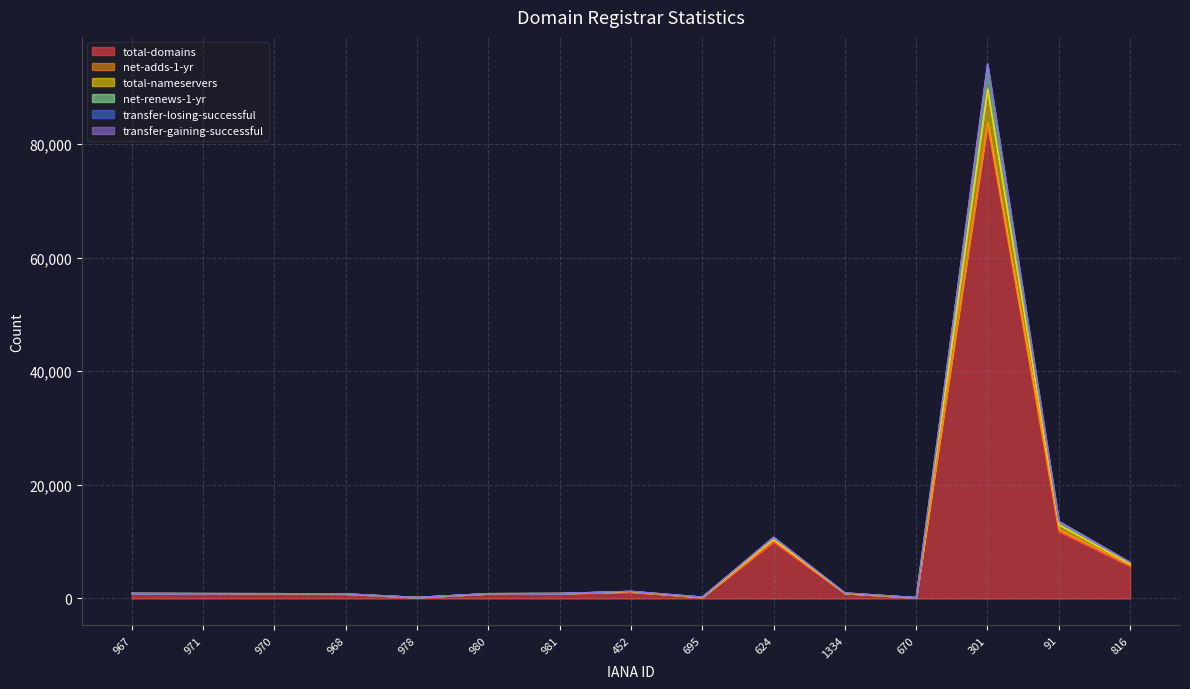

Between 695 and 624, which is larger?

624